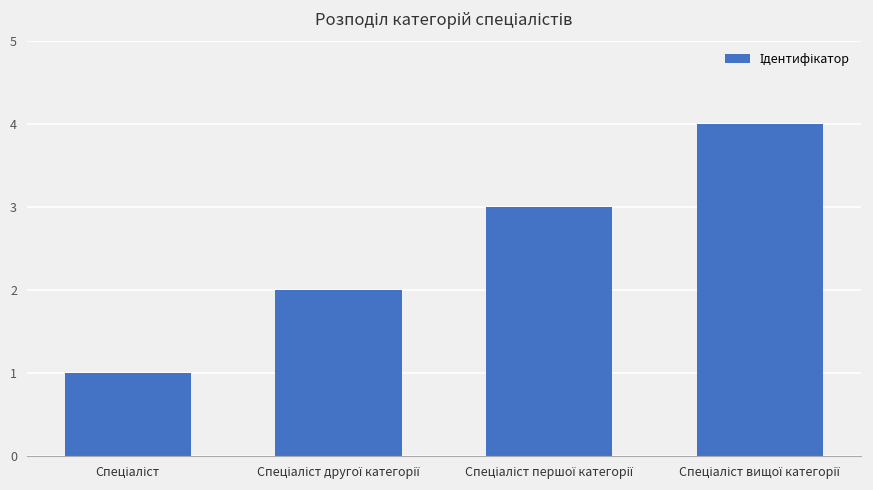

What is the greatest value displayed?

4